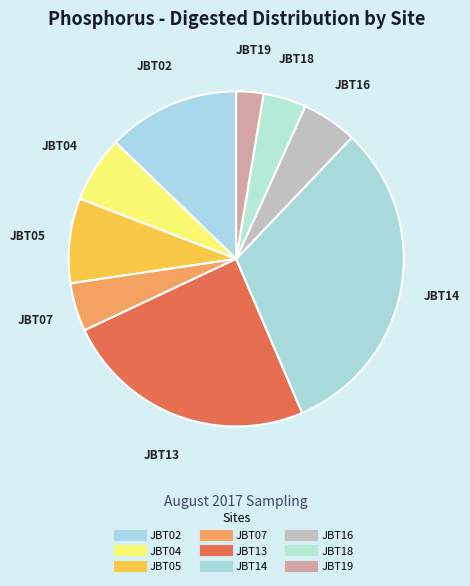

True or false: JBT18 accounts for 14% of the total.

False